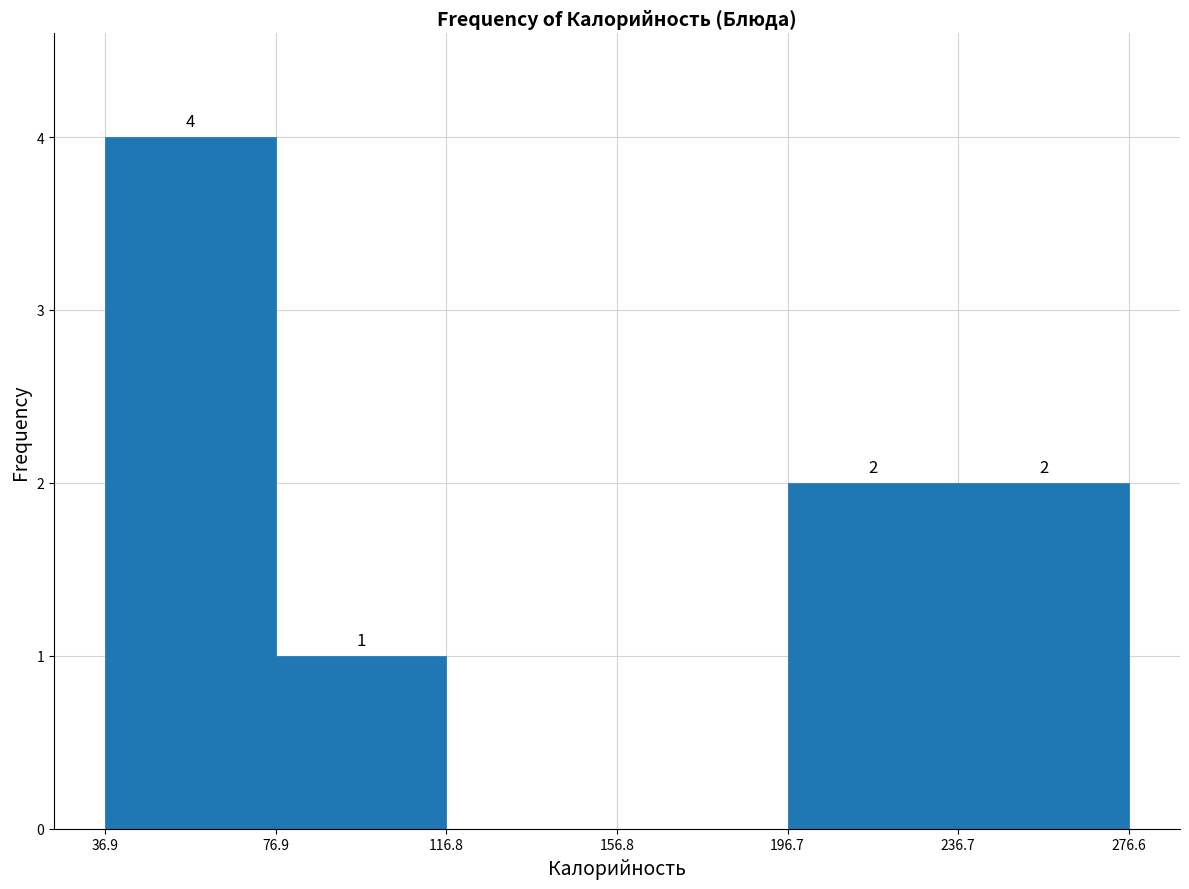

Over which range of the x-axis is the bar tallest?

36.9 to 76.9